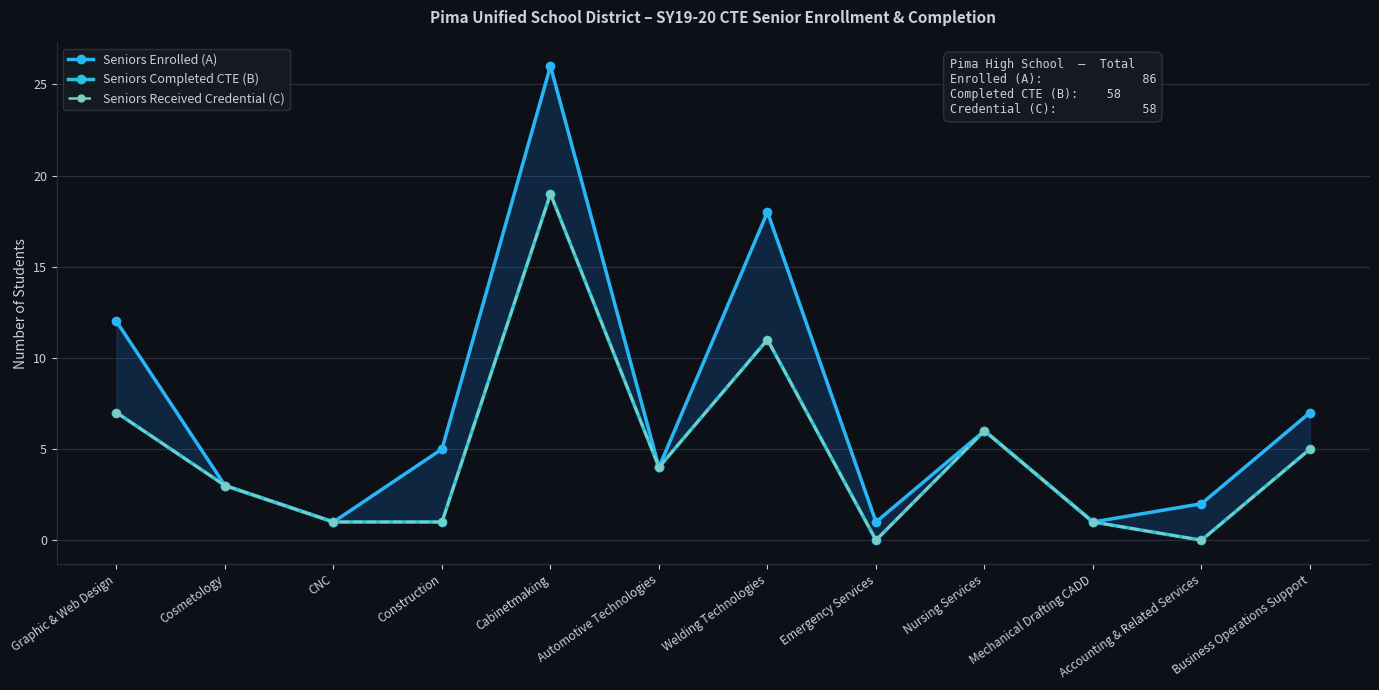

How many categories are shown in the chart?

12